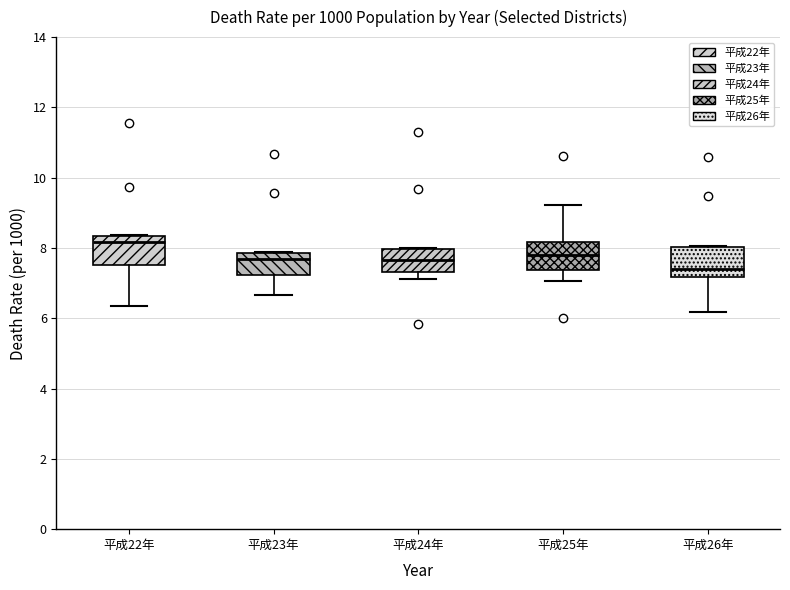

Which box's median line is the lowest?

平成26年